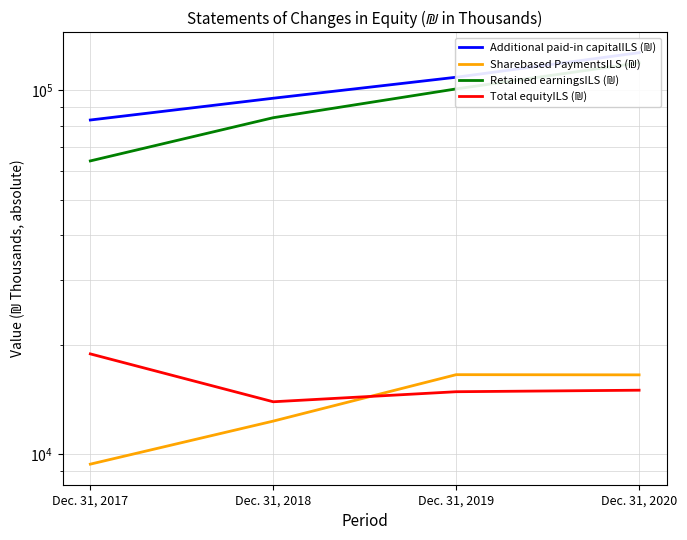

True or false: Retained earningsILS (₪) has a value of 118941 at Dec. 31, 2020.

True